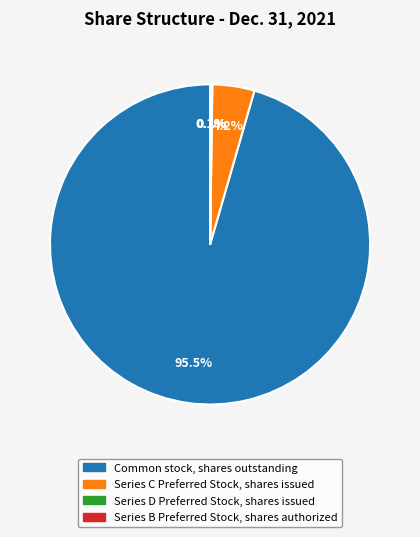

Which slice is the largest?

Common stock, shares outstanding